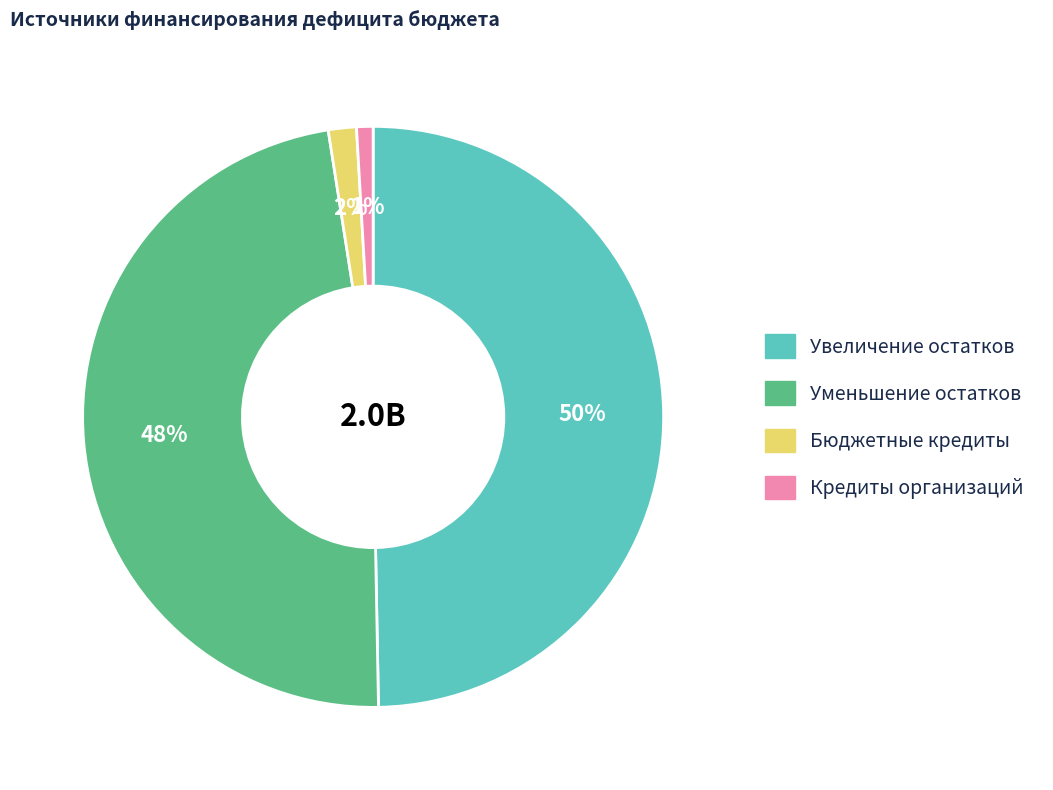

To the nearest percent, what is the average slice percentage?

25%